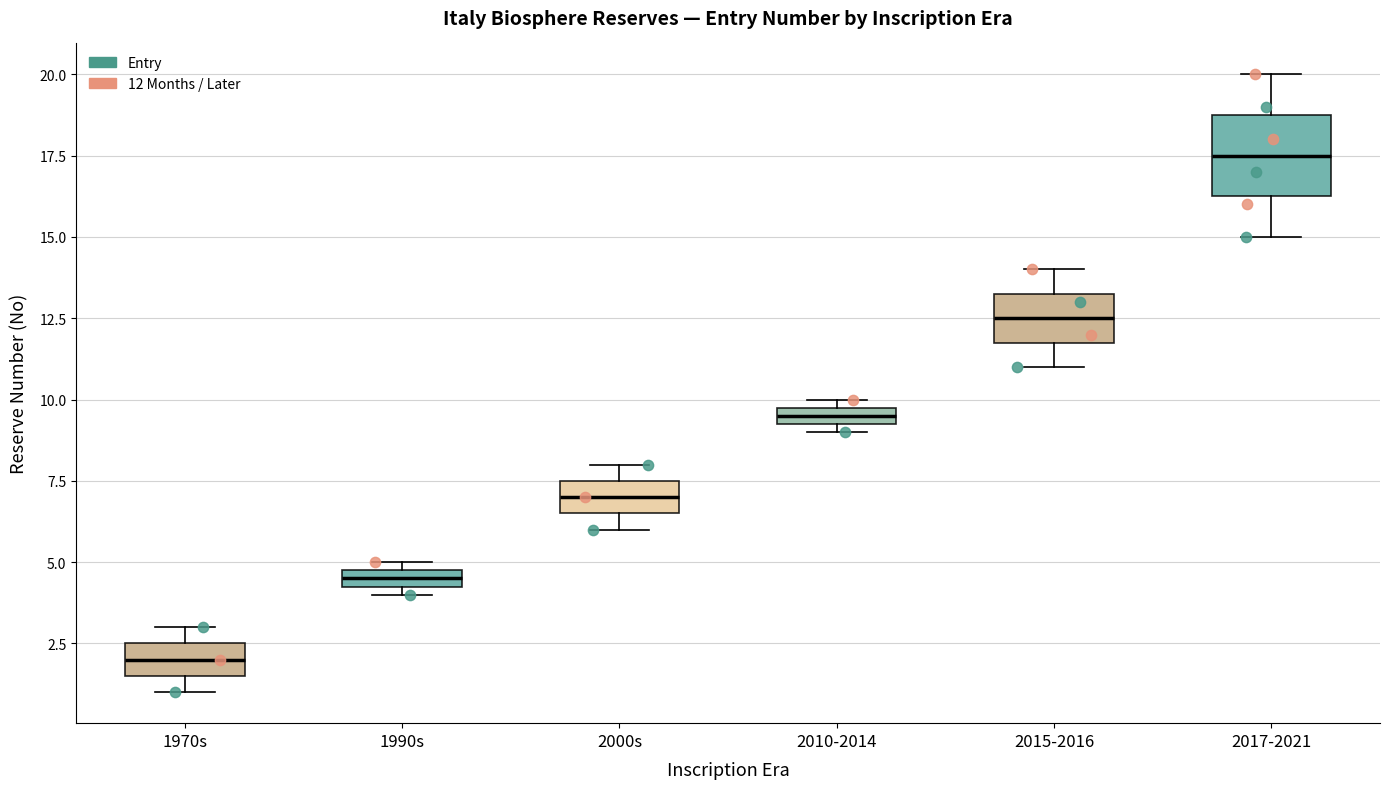

Where is the upper edge of the box for 2000s on the y-axis? The values are not printed on the chart, so give them approximately, as read against the axis.

7.5